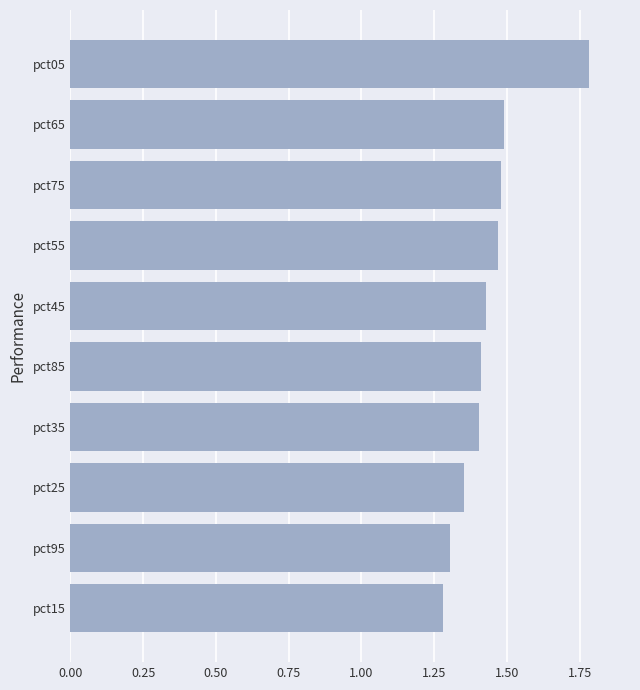

The value at pct65 is 2.7. True or false?

False